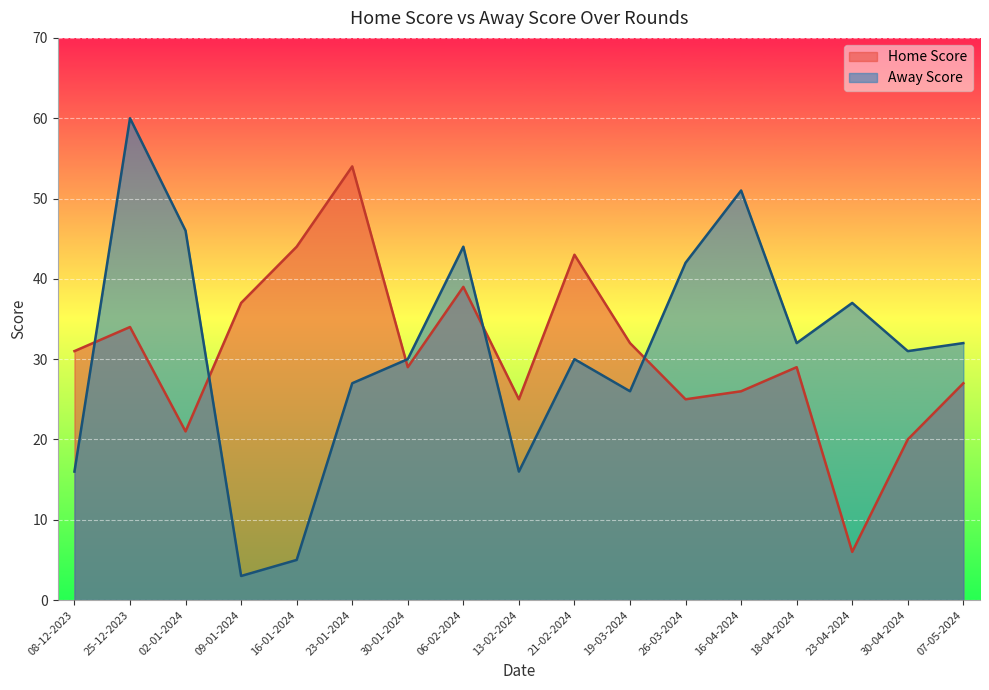

Is it true that the value at 18-04-2024 is 45?

False